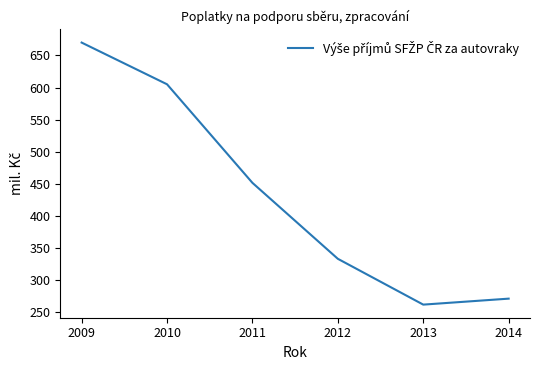

Where does the data first go above 451?

2009